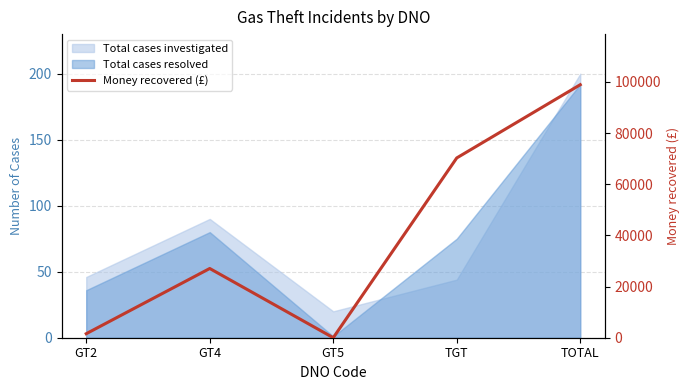

List the labels in order of value, largest first.

TOTAL, TGT, GT4, GT2, GT5